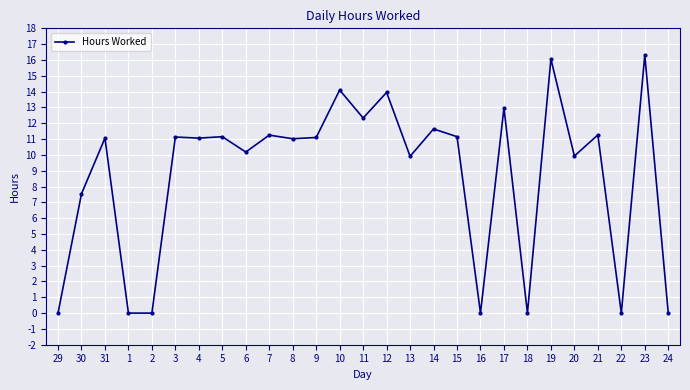

What is the label of the 12th point from the left?

9